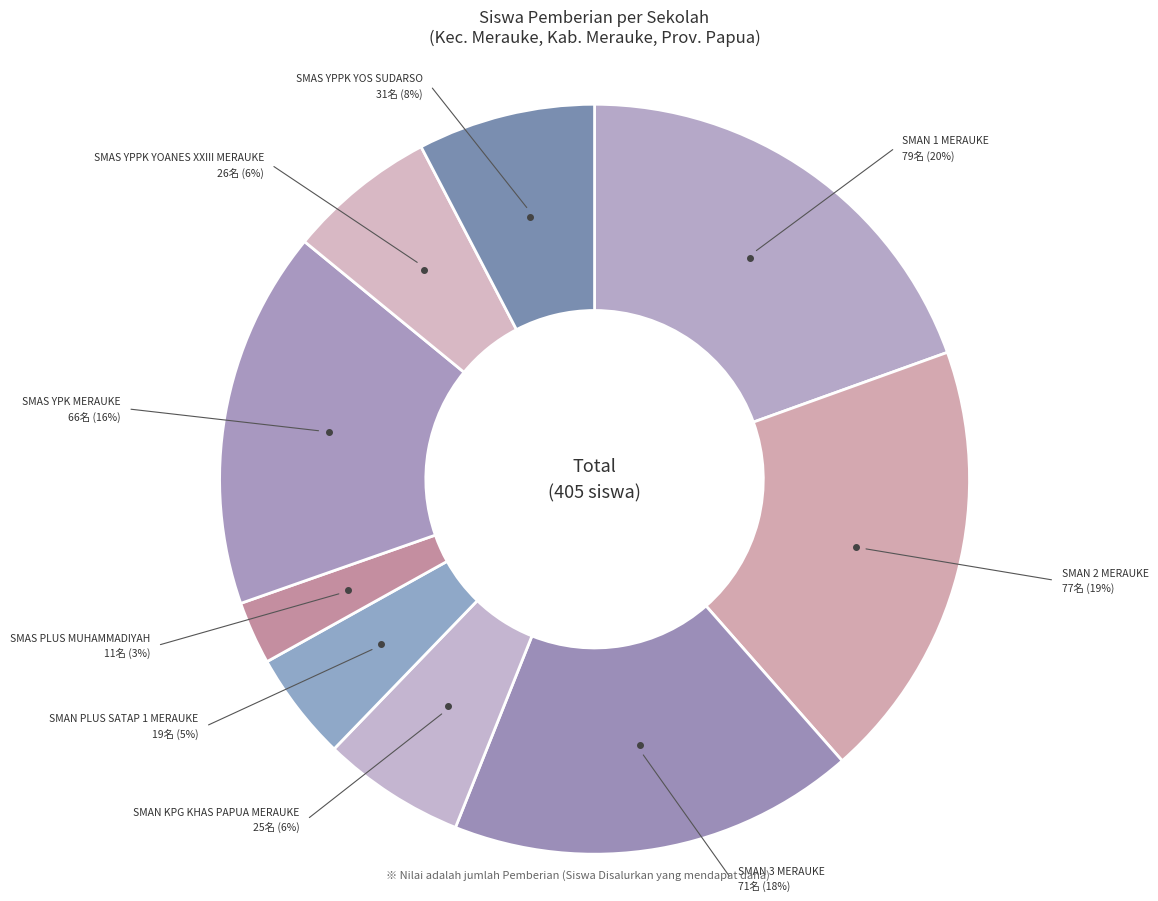

How many segments does this pie chart have?

9